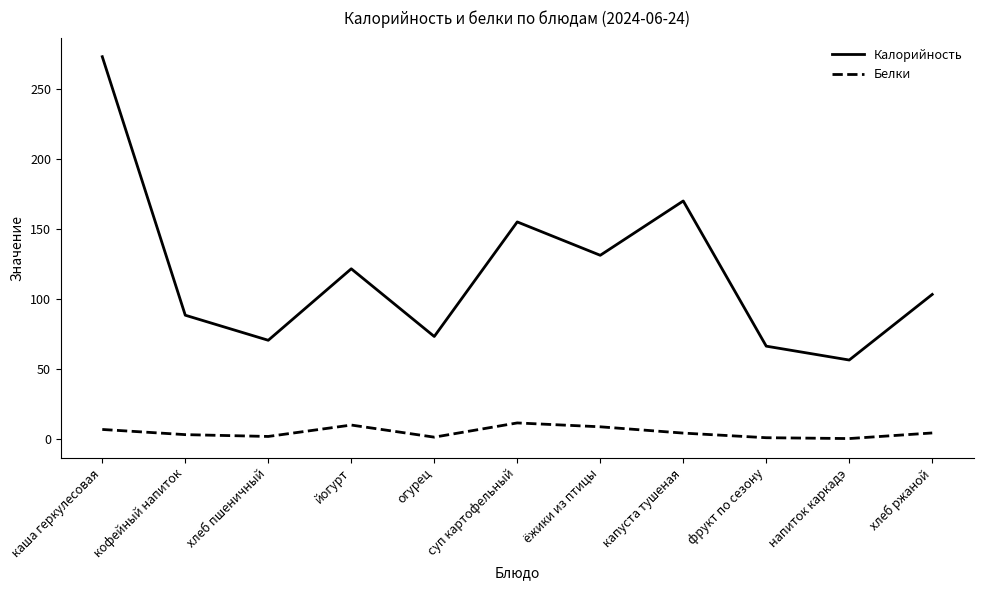

Which category has the lowest value in the Калорийность series?

напиток каркадэ